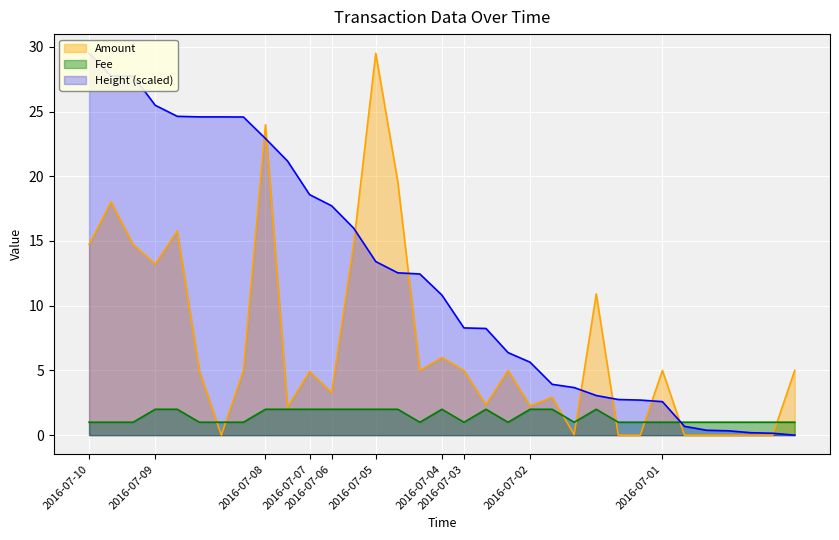

What are all the series names shown in the legend?

Amount, Fee, Height